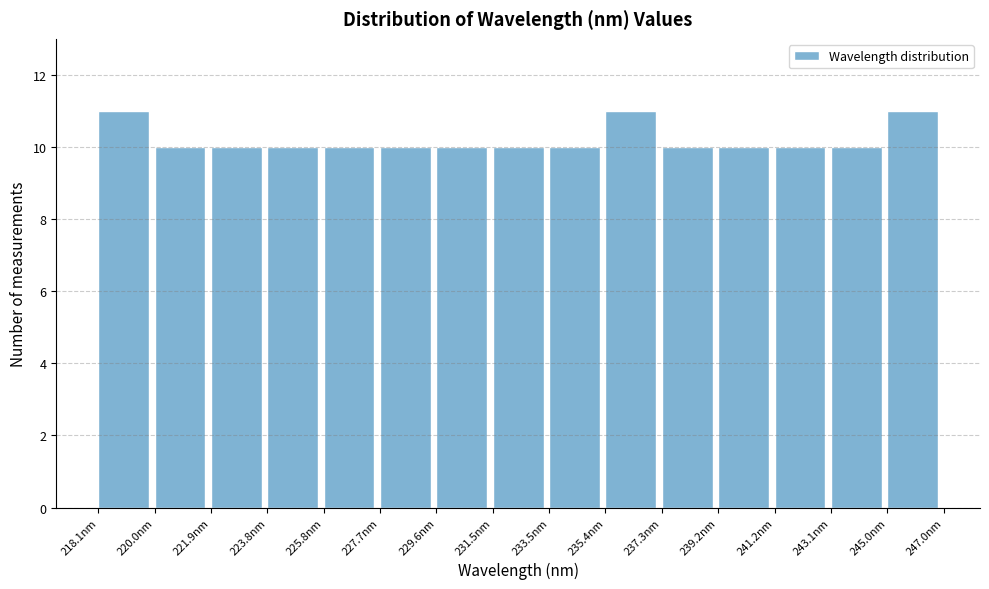

Reading left to right, transcribe this chart: for each bar, give the range it covers on the x-axis and its height. Neither the bar edges nor the heights are printed on the chart, so give them approximately, as read against the axes.

218.0 to 220.0: 11
220.0 to 222.0: 10
222.0 to 223.8: 10
223.8 to 225.8: 10
225.8 to 227.6: 10
227.6 to 229.6: 10
229.6 to 231.6: 10
231.6 to 233.4: 10
233.4 to 235.4: 10
235.4 to 237.4: 11
237.4 to 239.2: 10
239.2 to 241.2: 10
241.2 to 243.2: 10
243.2 to 245.0: 10
245.0 to 247.0: 11